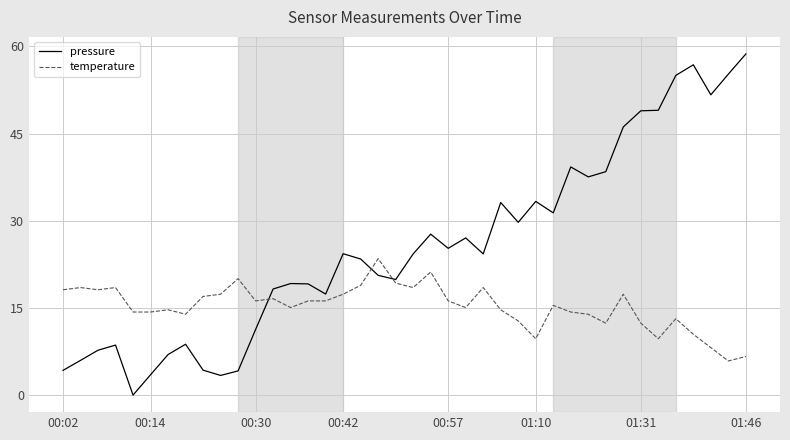

Which series has the widest spread of values?

pressure